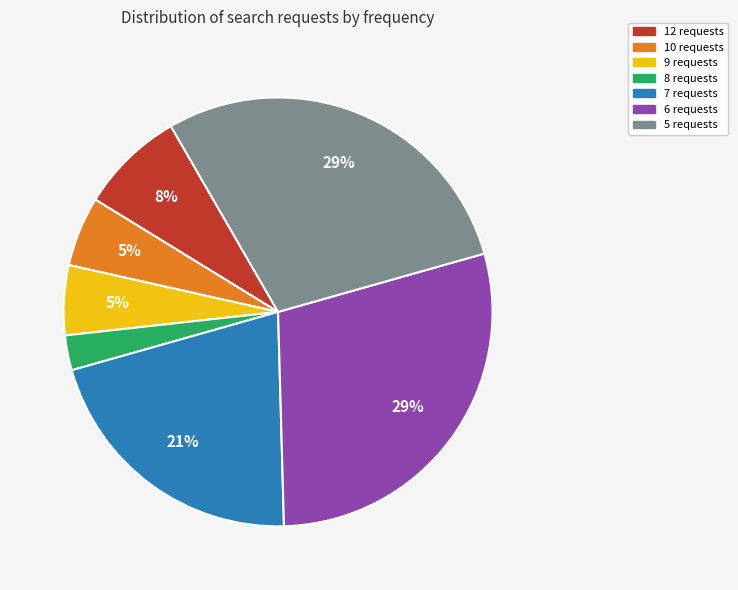

Count the number of slices in the pie.

7